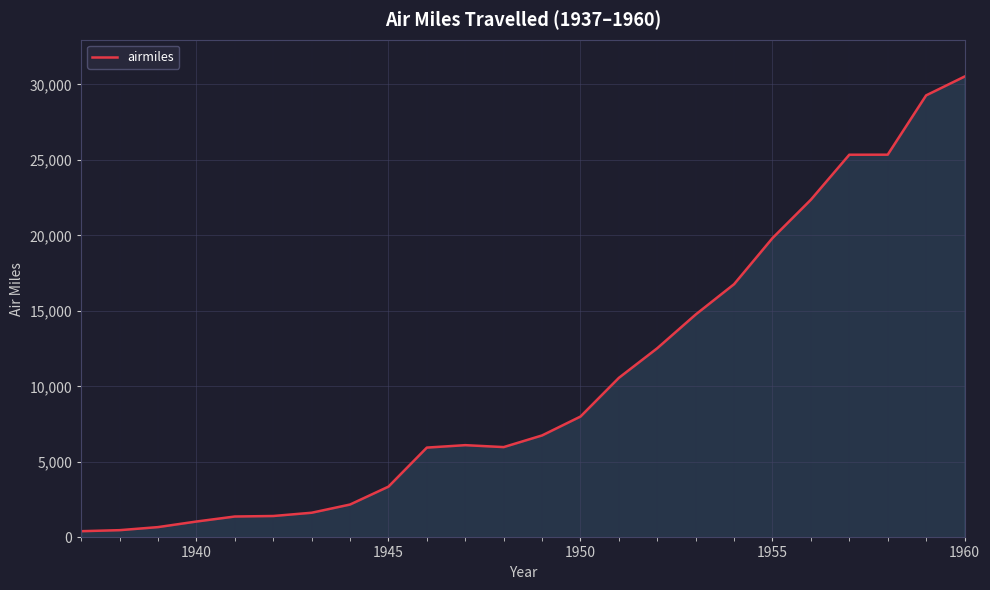

What is the difference between the maximum and minimum values?

30102